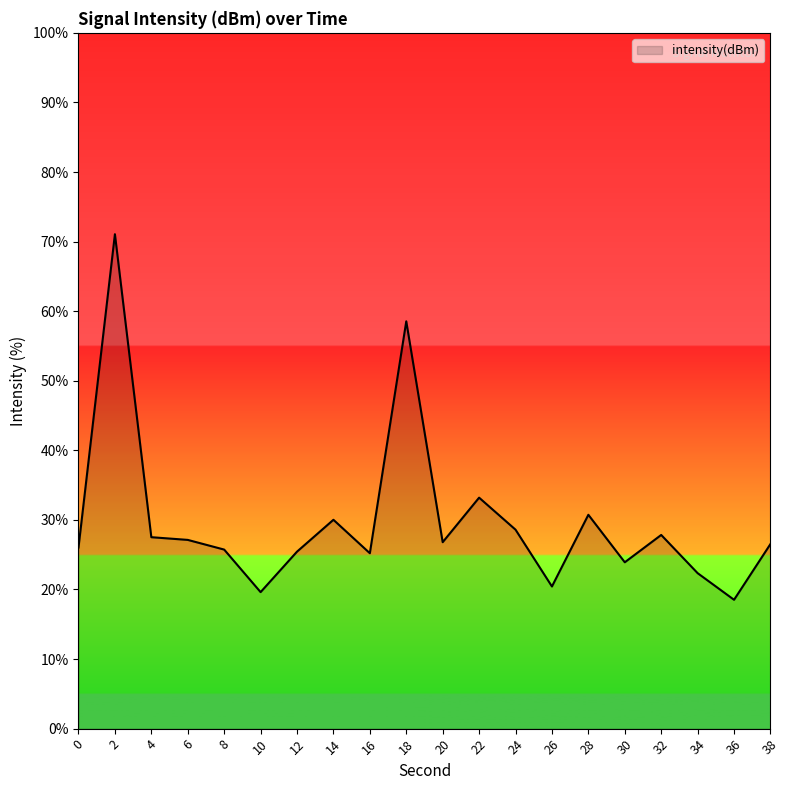

Between 12 and 38, which is larger?

38